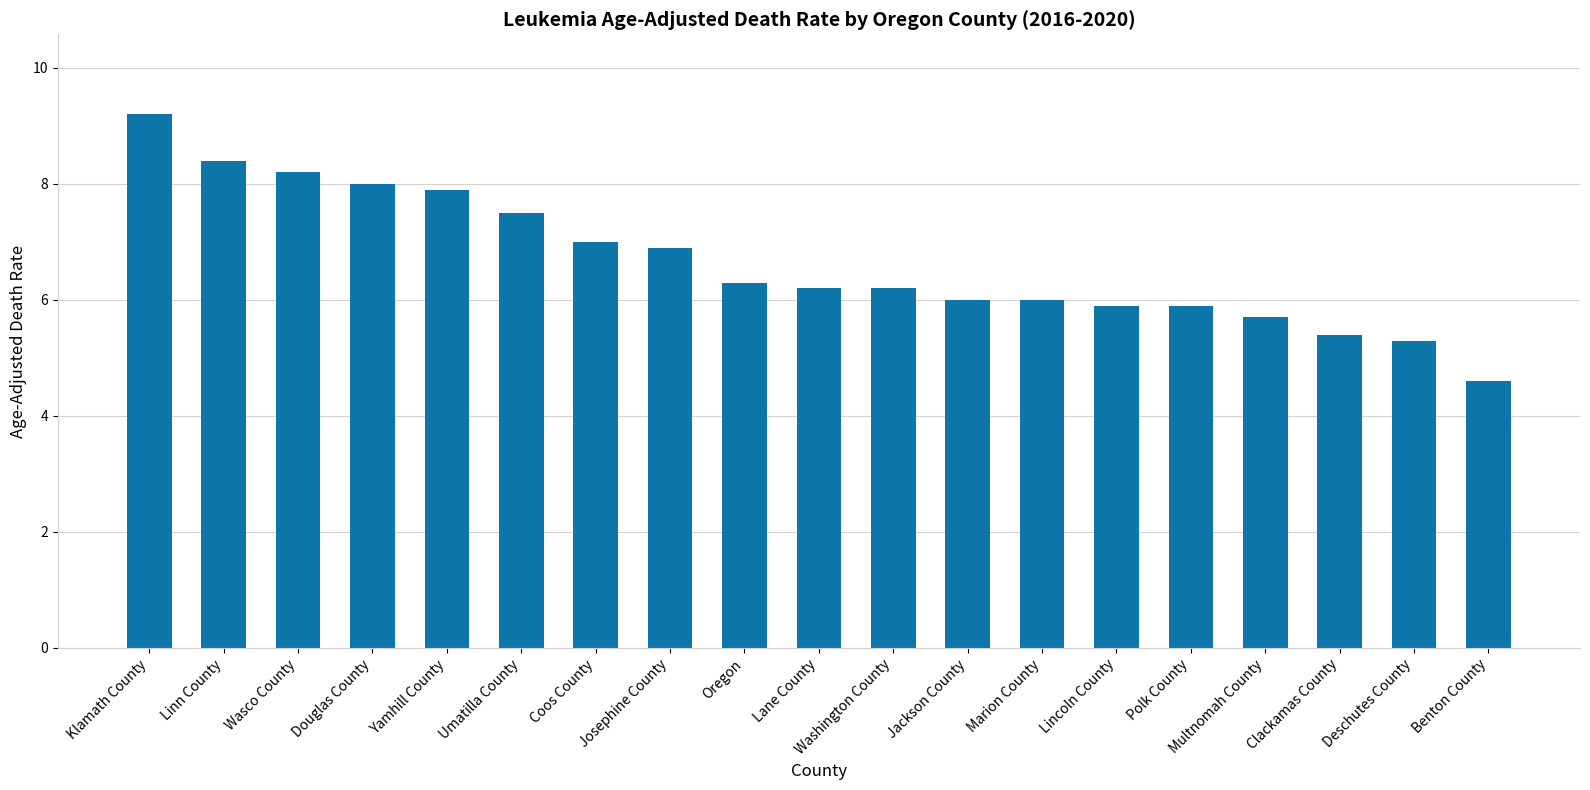

Reading left to right, list all the values displayed in this chart.

9.2	8.4	8.2	8.0	7.9	7.5	7.0	6.9	6.3	6.2	6.2	6.0	6.0	5.9	5.9	5.7	5.4	5.3	4.6